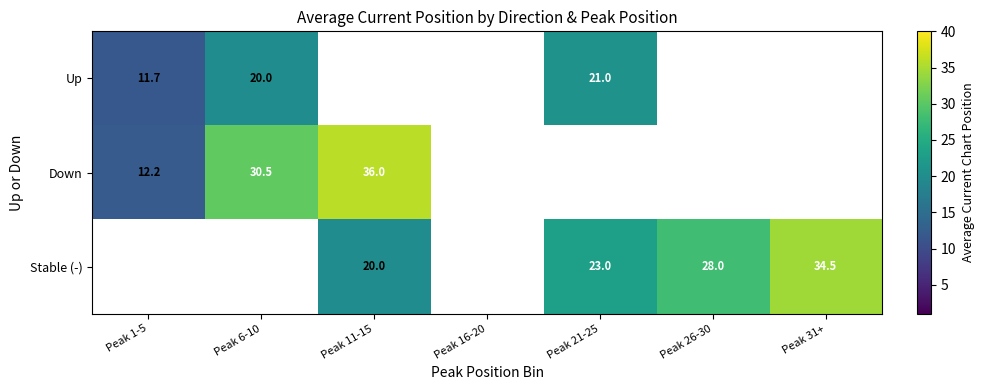

What is the maximum value shown in the chart?

36.0